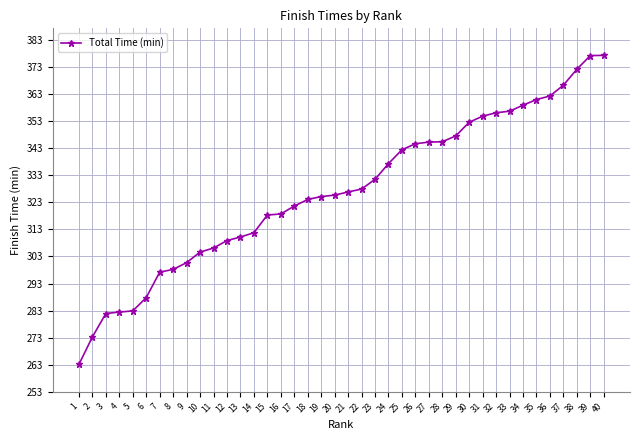

What is the sum of the values at 18 and 4?

606.5